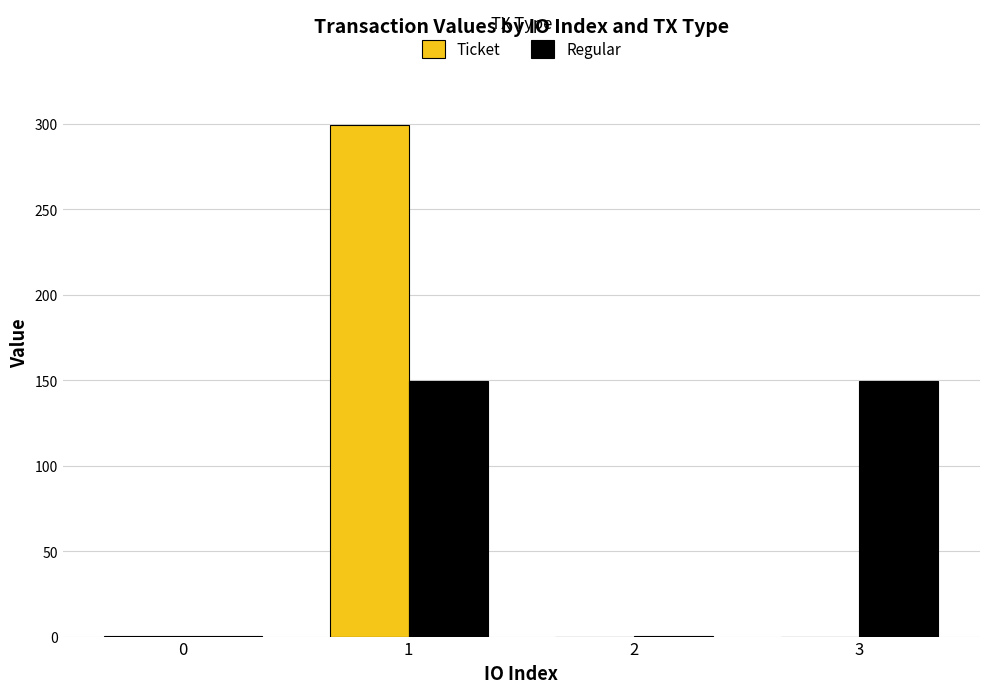

What value does the Ticket series have at 1?

299.2